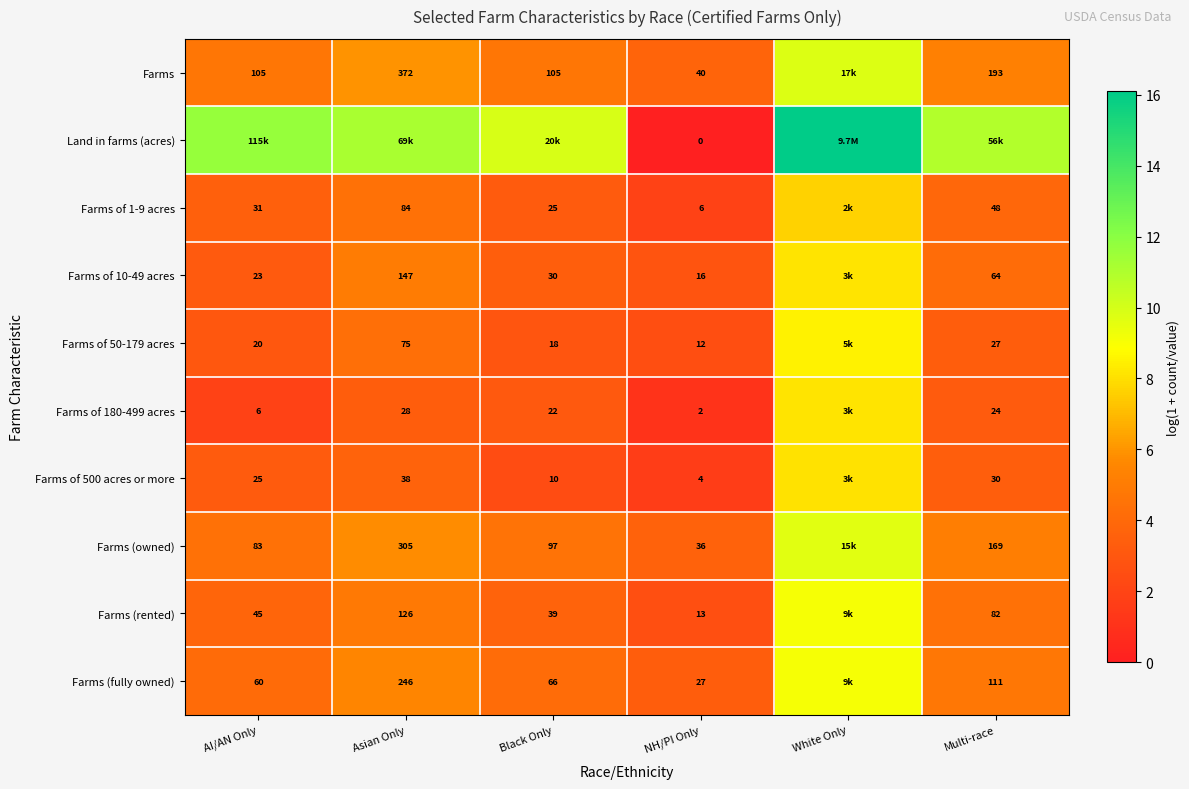

What is the total value across all series at White Only?

94.1